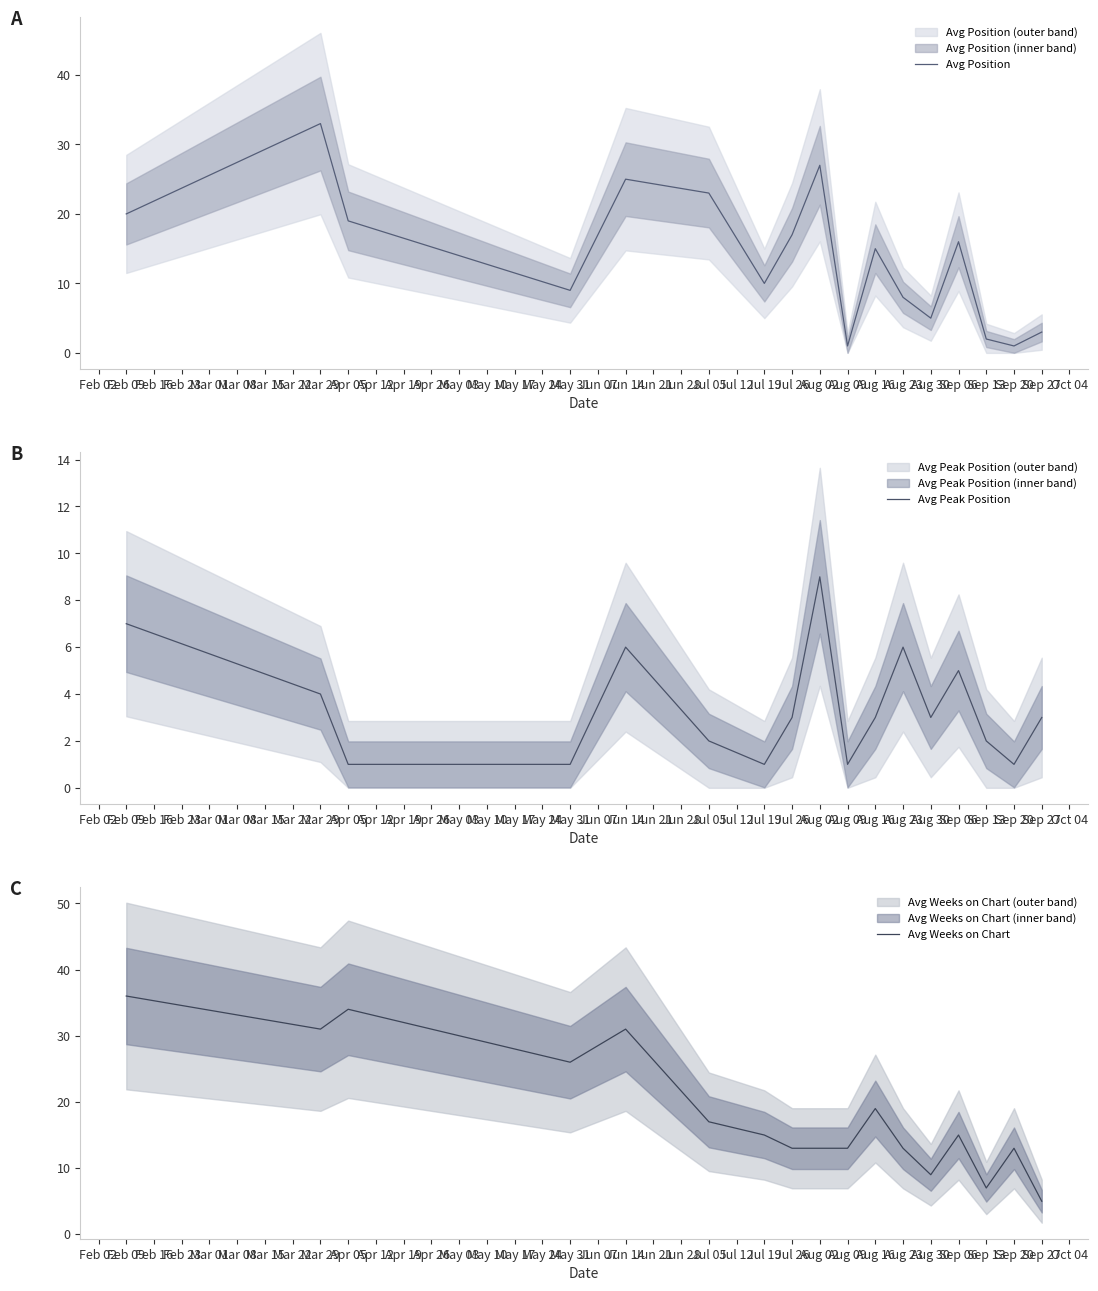

How many categories are shown in the chart?

17